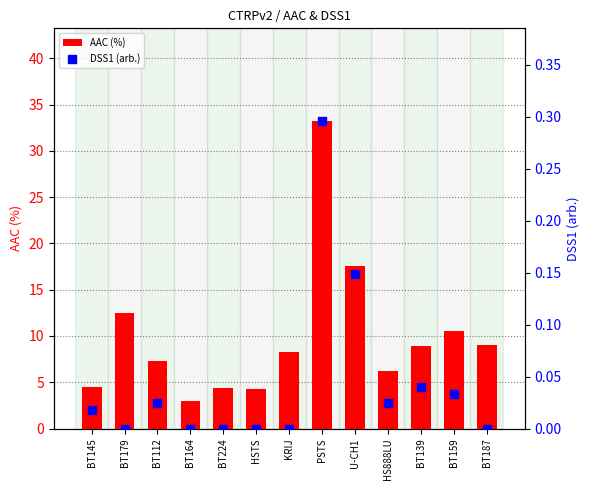

Which series has the largest total across all categories?

AAC (%)